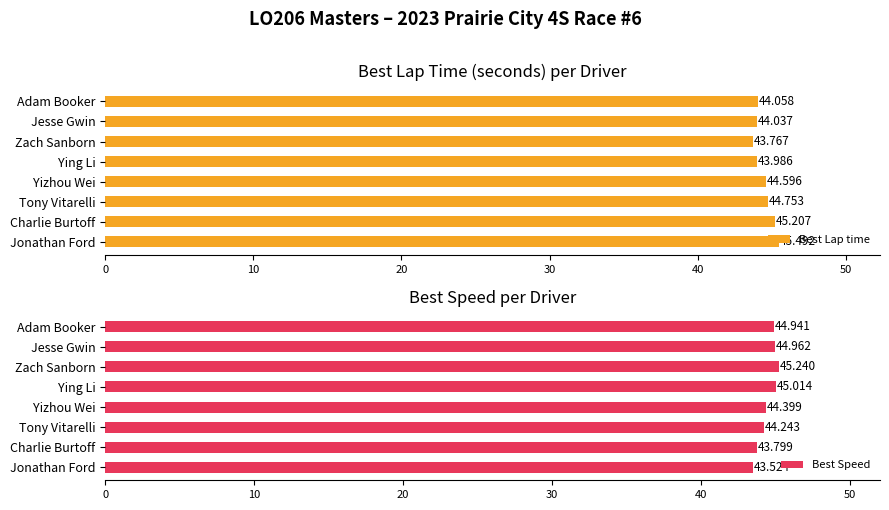

Rank the series by their average value, from highest to lowest.

Best Speed, Best Lap time